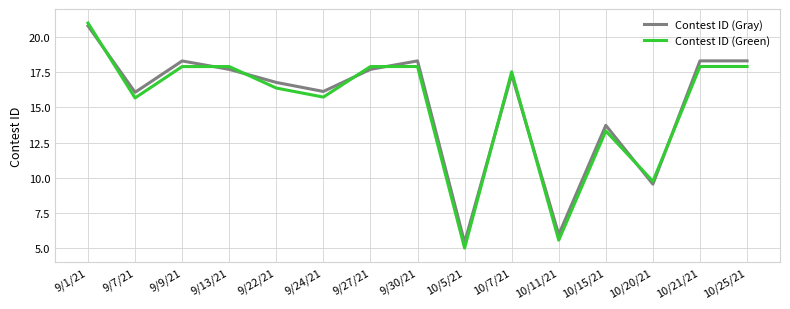

The Contest ID (Green) series shows 13.3 at 10/15/21. True or false?

True